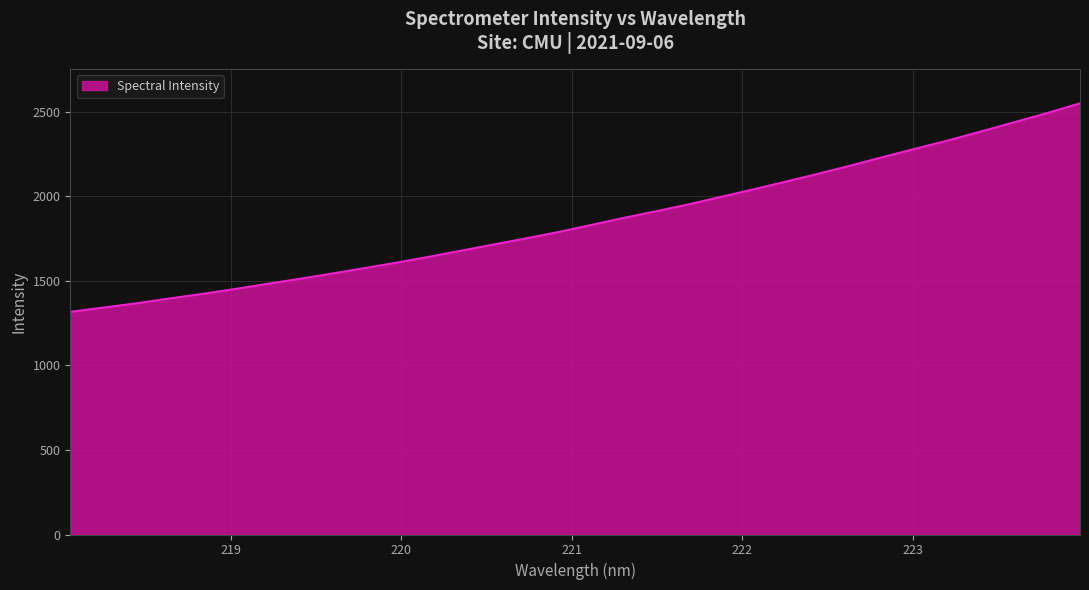

What is the greatest value displayed?

2550.7